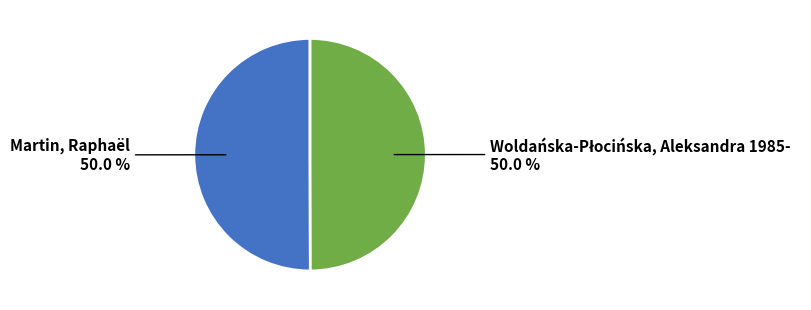

Count the number of slices in the pie.

2